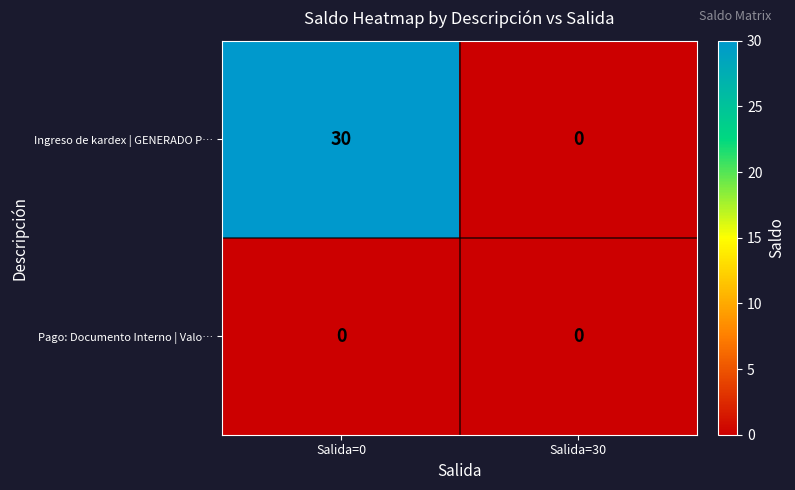

Reading left to right, extract all data points from this chart.

Ingreso de kardex | GENERADO P…: Salida=0=30	Salida=30=0
Pago: Documento Interno | Valo…: Salida=0=0	Salida=30=0